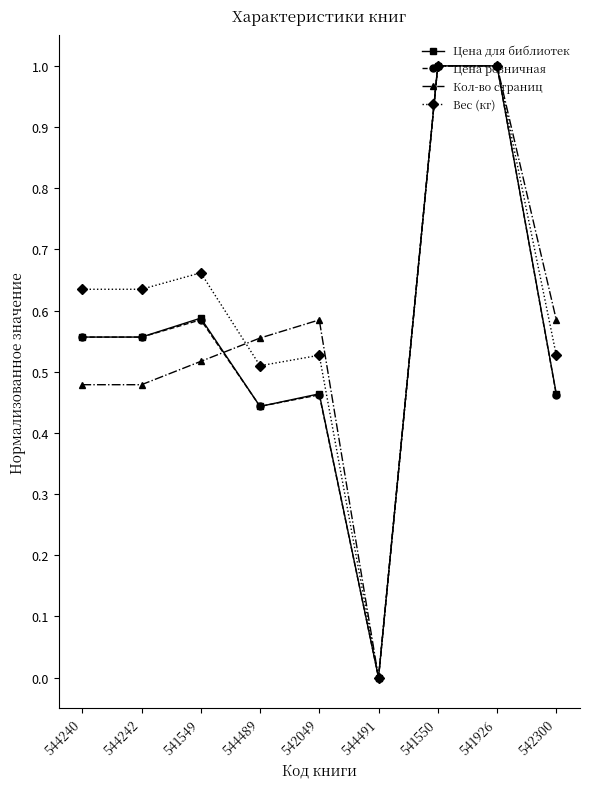

How many lines are shown in the chart?

4